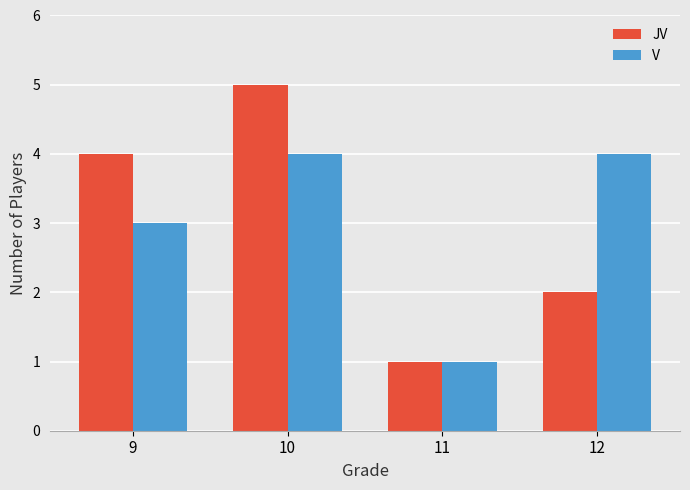

How many JV values are between 2 and 5?

3